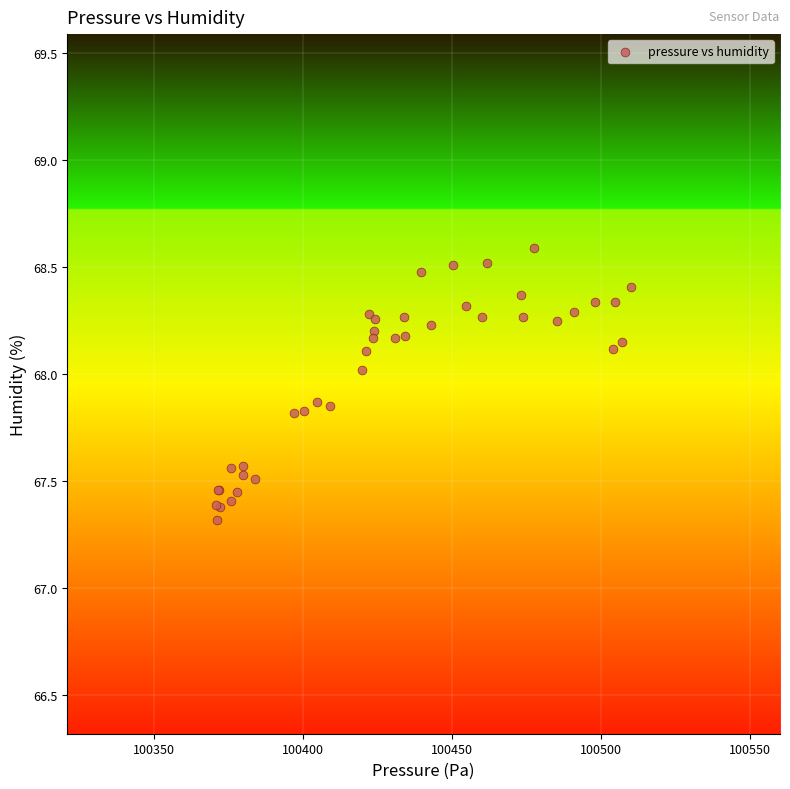

What Y value in the scatter plot is closest to 67?

67.3